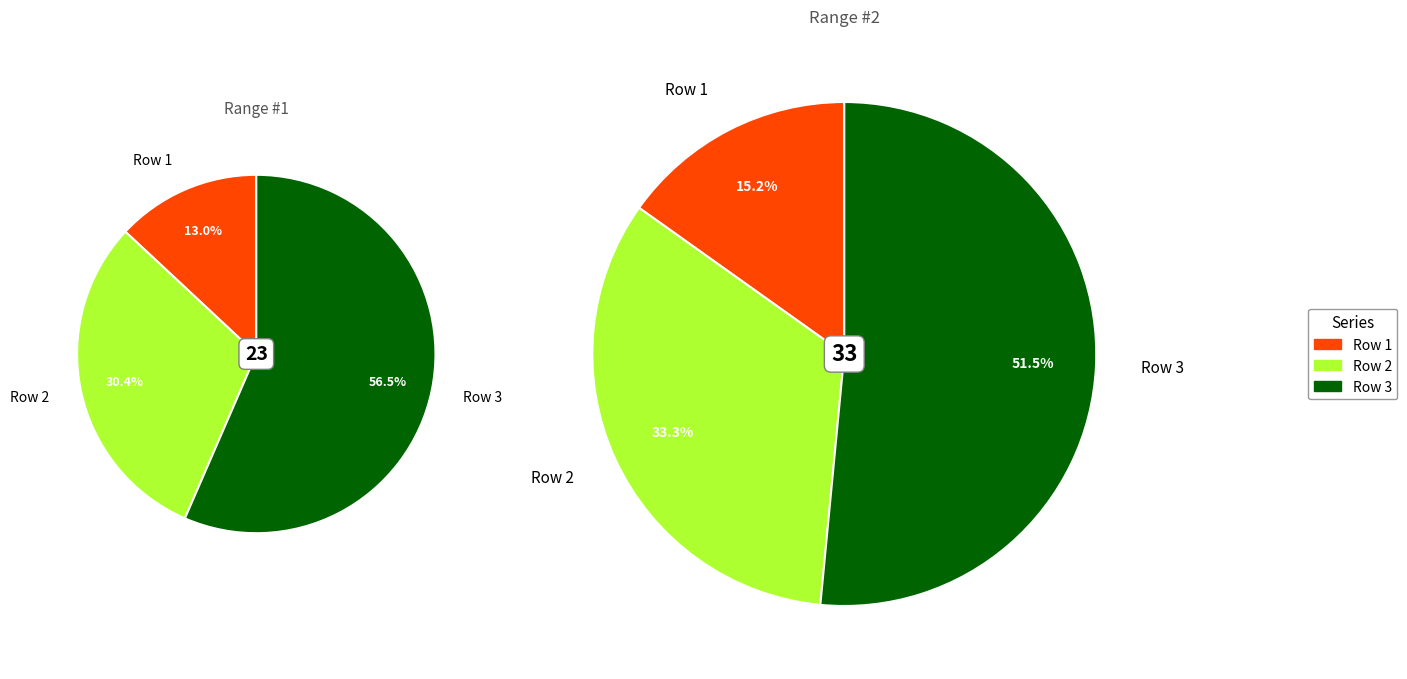

Is Row 2 the majority of the pie?

No